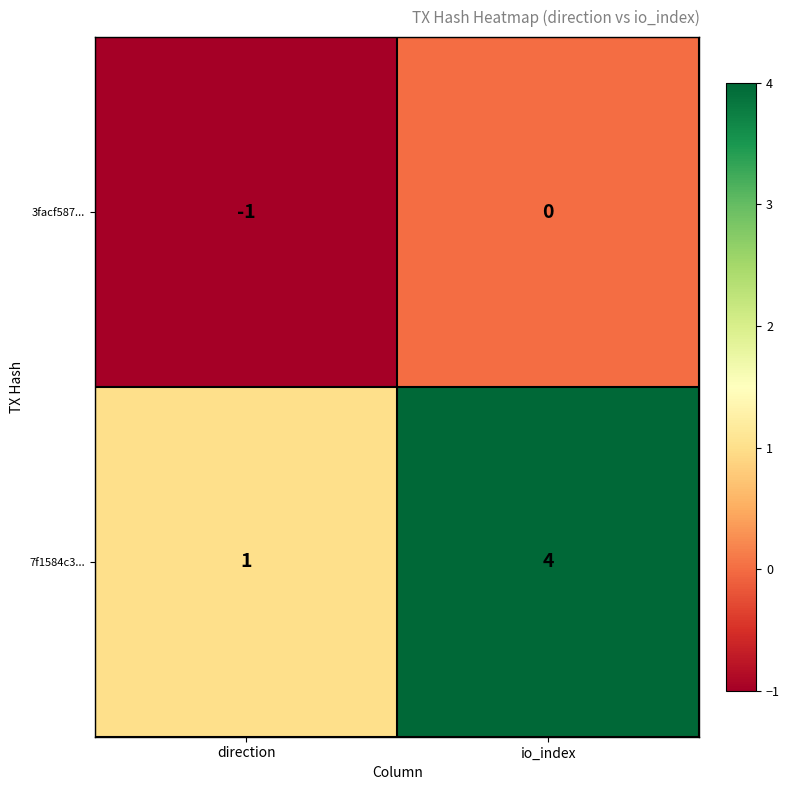

What is the total value across all series at io_index?

4